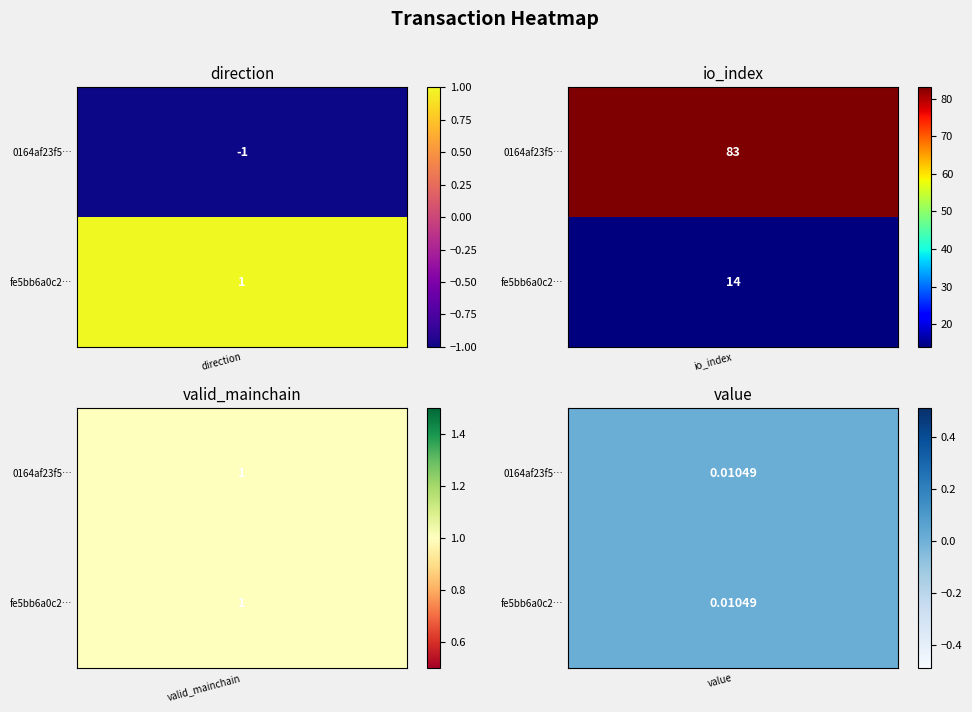

What is the difference between the fe5bb6a0c2b6486525d148be4db46fafb0f5143 values at io_index and direction?

13